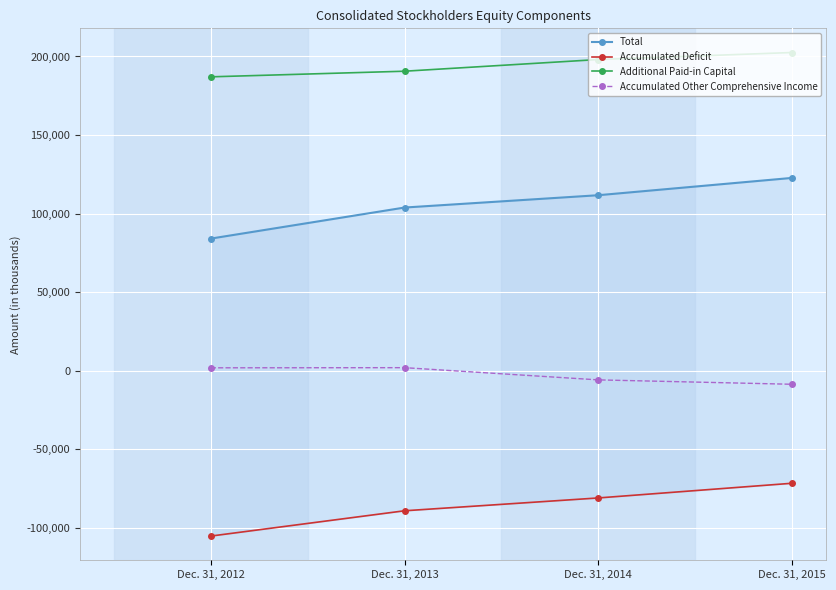

What is the value of the Total point at the 1st from the left?

84124